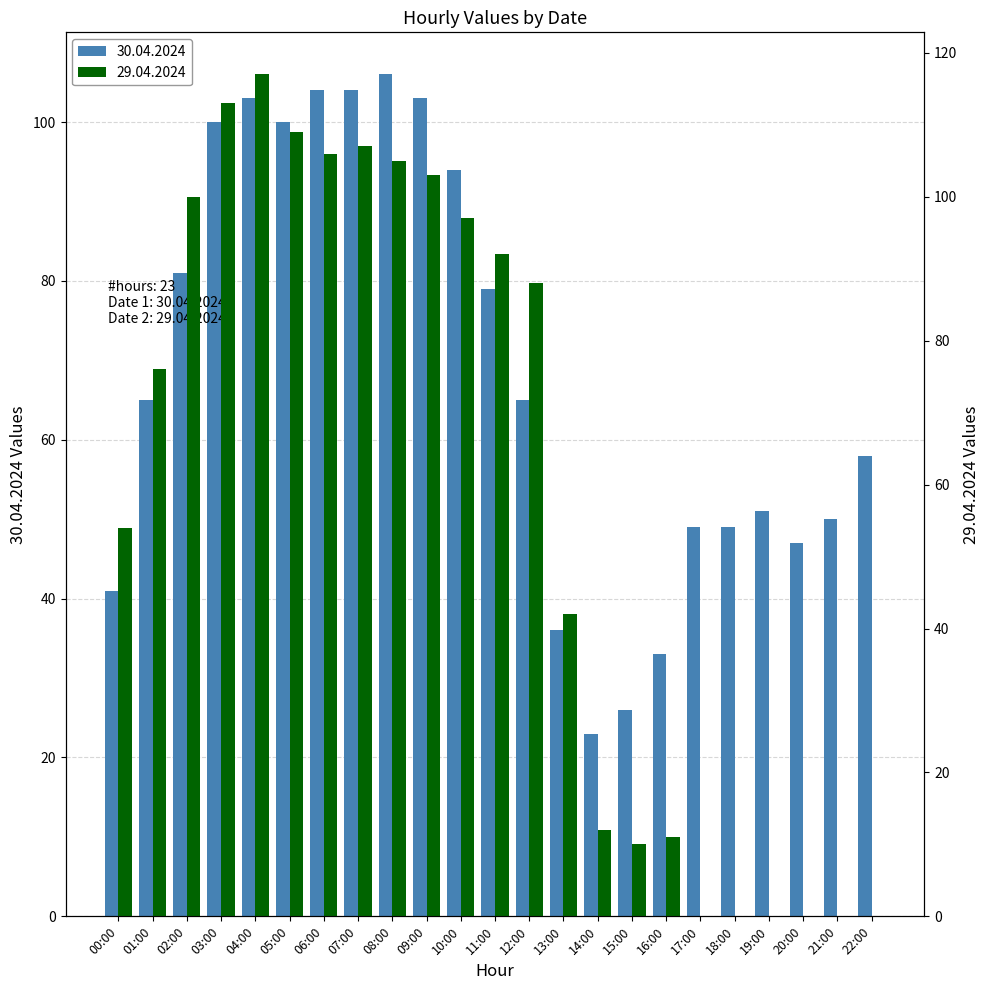

The 30.04.2024 series shows 47 at 13:00. True or false?

False